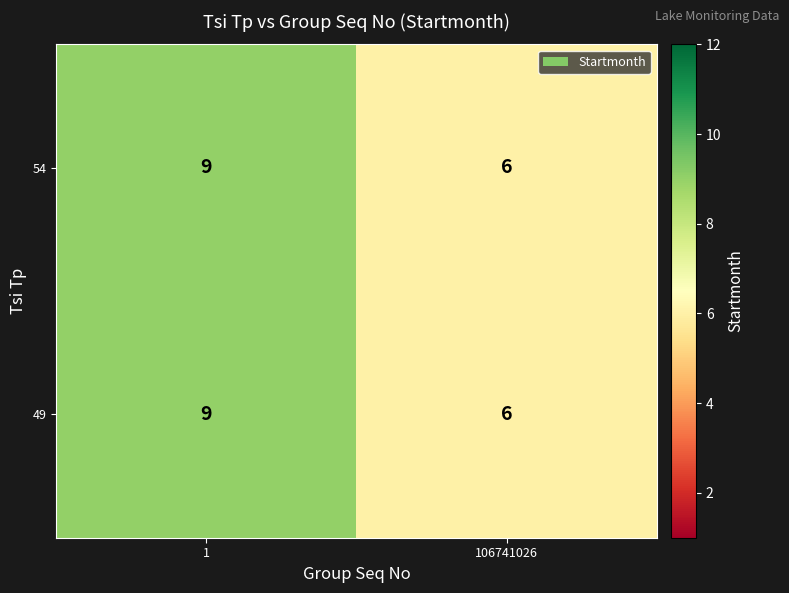

Reading left to right, extract all data points from this chart.

54: 9	6
49: 9	6